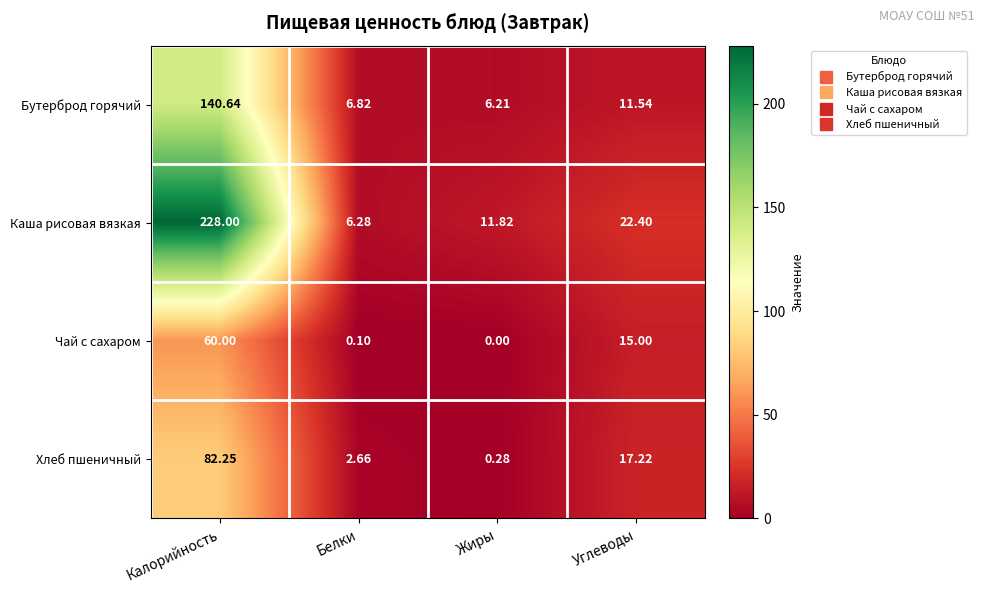

Count the number of categories in the chart.

4